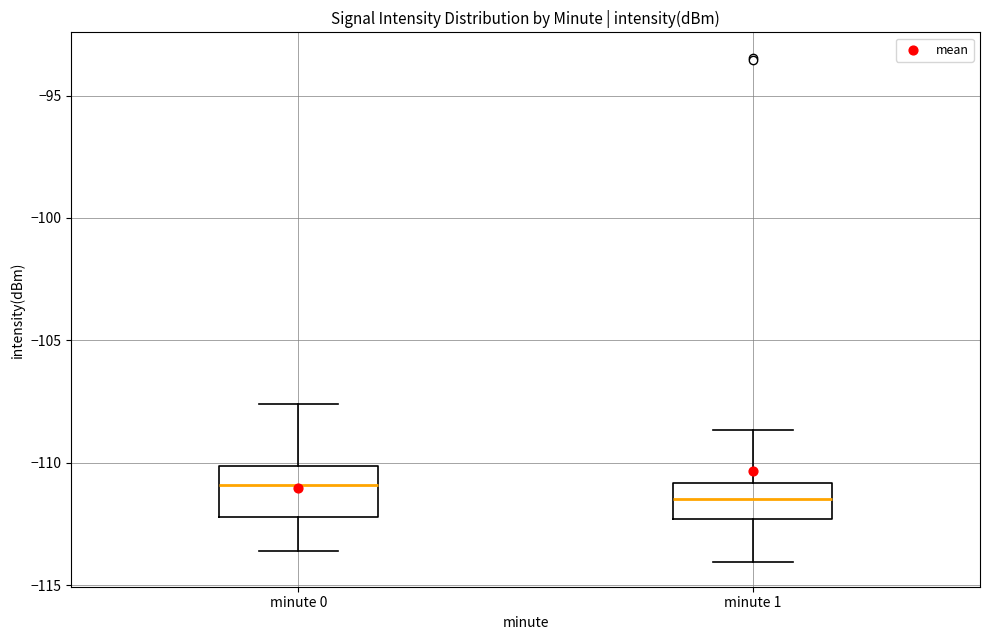

Which box's median line is the lowest?

minute 1